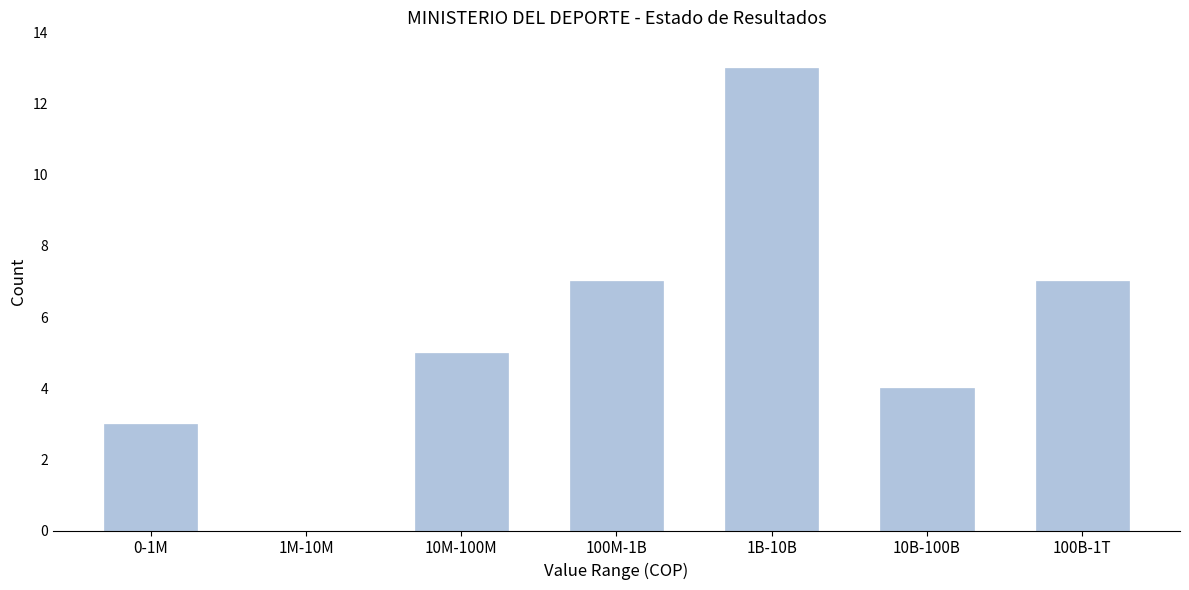

Reading left to right, list all the values displayed in this chart.

0-1M=3	1M-10M=0	10M-100M=5	100M-1B=7	1B-10B=13	10B-100B=4	100B-1T=7